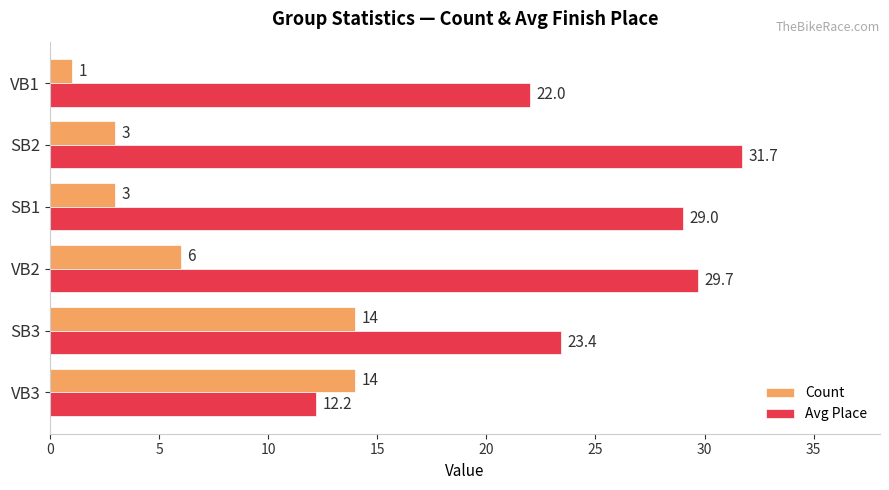

What is the average value of the Avg Place series?

24.7